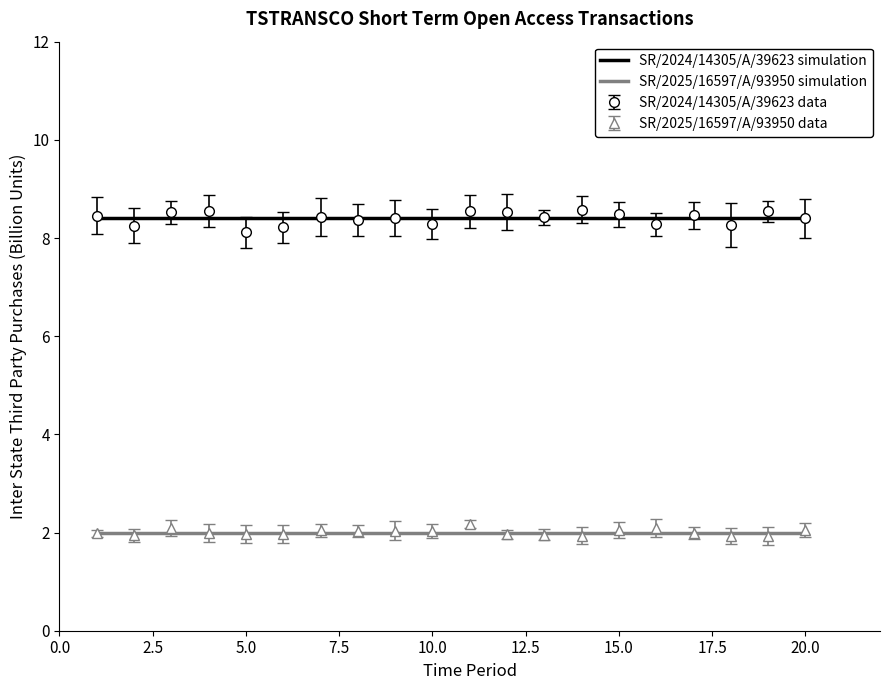

Reading left to right, what are all the values shown in this chart?

SR/2024/14305/A/39623: 8.4	8.4	8.4	8.4	8.4	8.4	8.4	8.4	8.4	8.4	8.4	8.4	8.4	8.4	8.4	8.4	8.4	8.4	8.4	8.4
SR/2025/16597/A/93950: 2.0	2.0	2.0	2.0	2.0	2.0	2.0	2.0	2.0	2.0	2.0	2.0	2.0	2.0	2.0	2.0	2.0	2.0	2.0	2.0